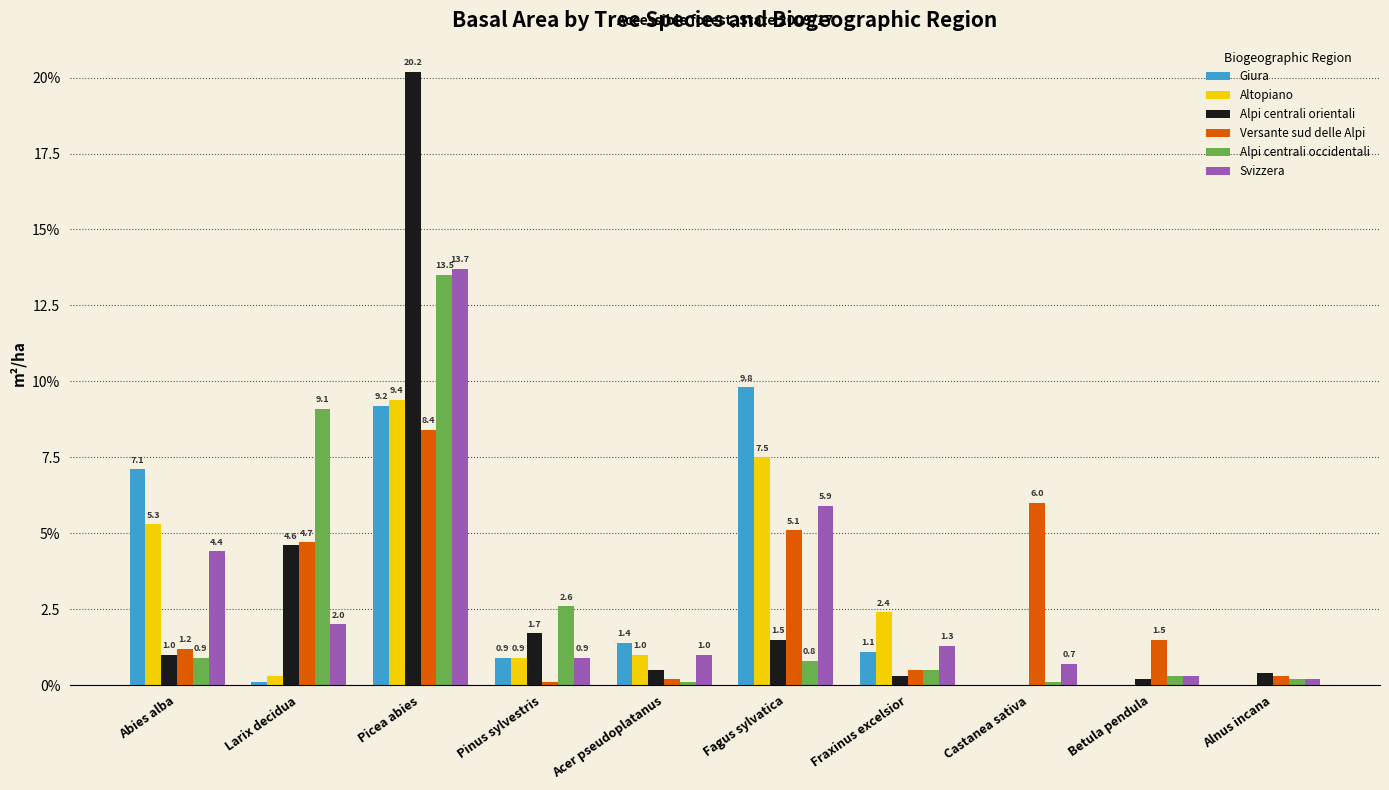

What are all the series names shown in the legend?

Giura, Altopiano, Alpi centrali orientali, Versante sud delle Alpi, Alpi centrali occidentali, Svizzera